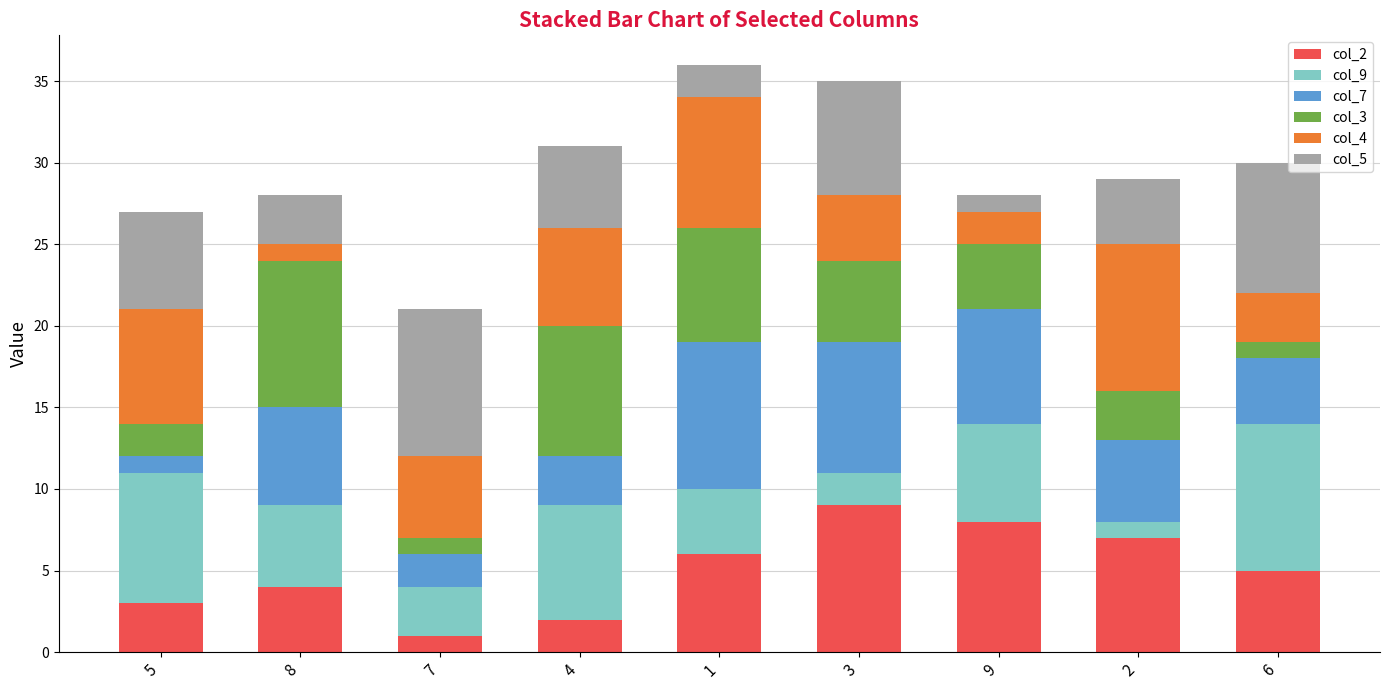

What is the total value across all series at 6?

30